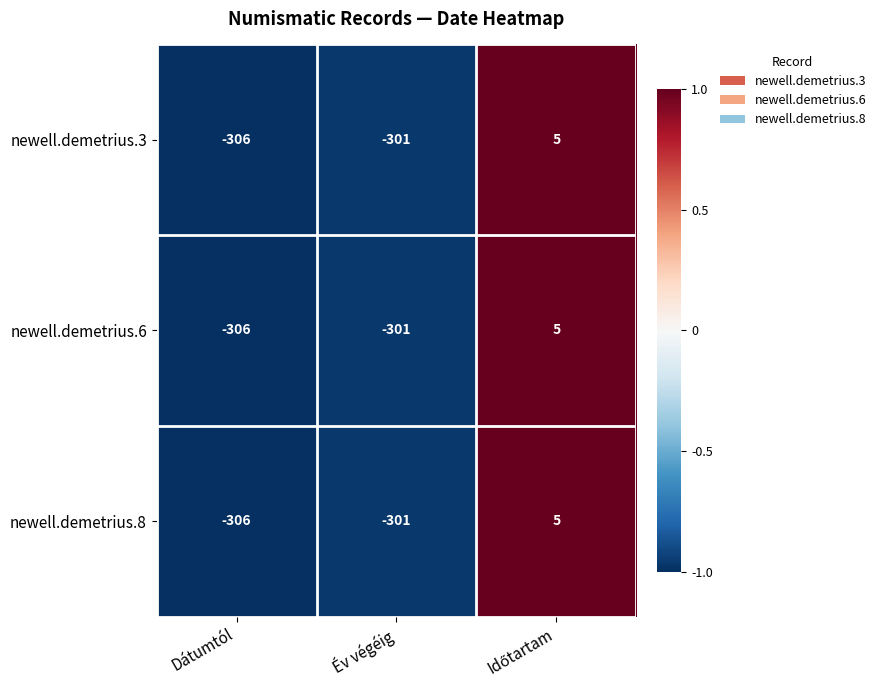

Where is newell.demetrius.8 nearest to the value -150?

Év végéig